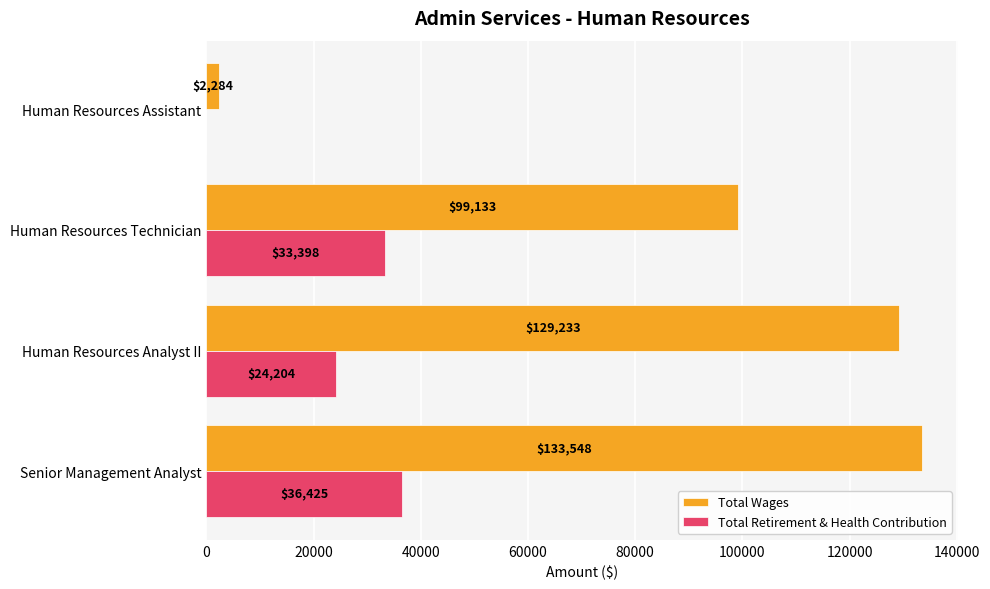

What is the greatest value displayed?

133548